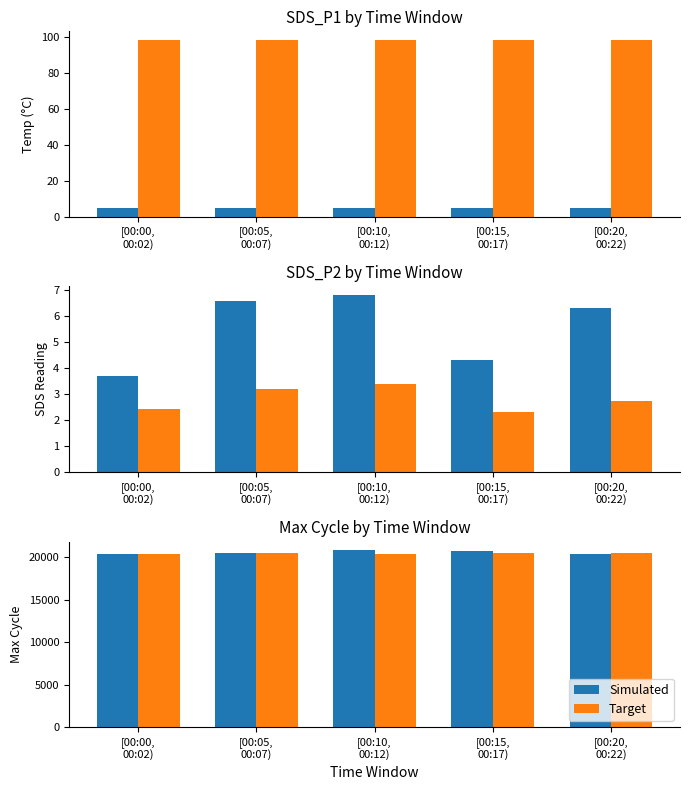

Which has a higher value, [00:05,
00:07) or [00:20,
00:22)?

[00:05,
00:07)